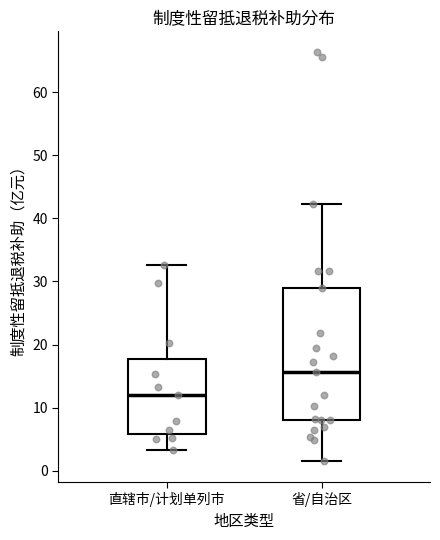

Where does the median line of the box for 直辖市/计划单列市 sit on the y-axis? The values are not printed on the chart, so give them approximately, as read against the axis.

12